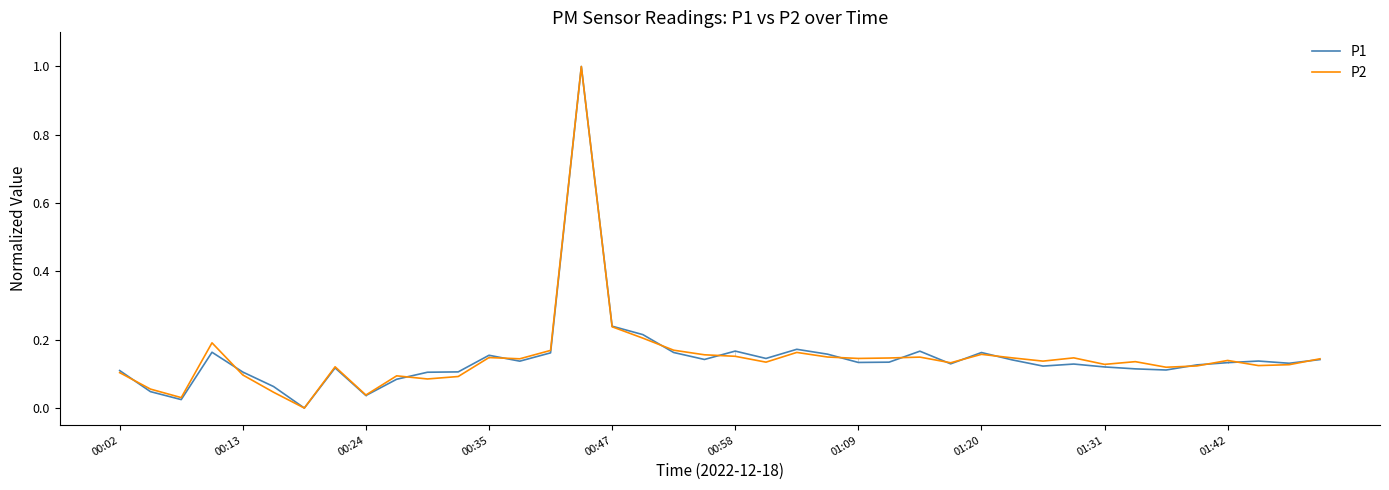

Count the number of categories in the chart.

40